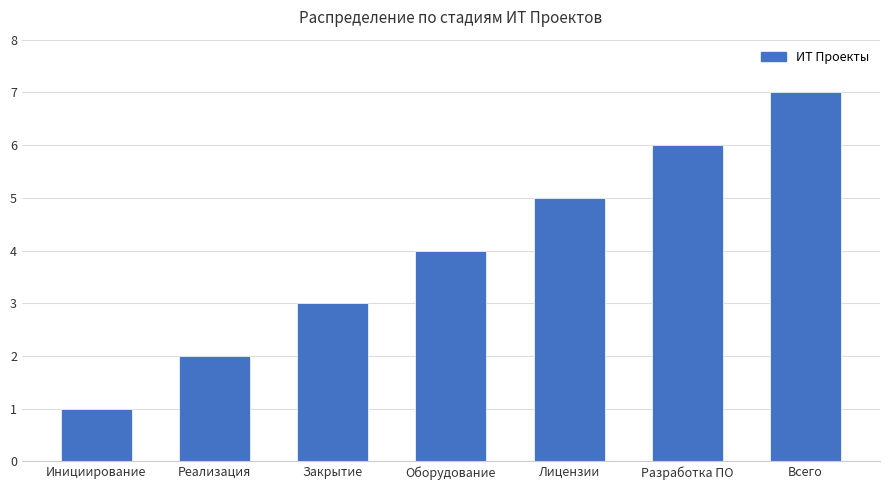

How many values are between 2 and 6?

5